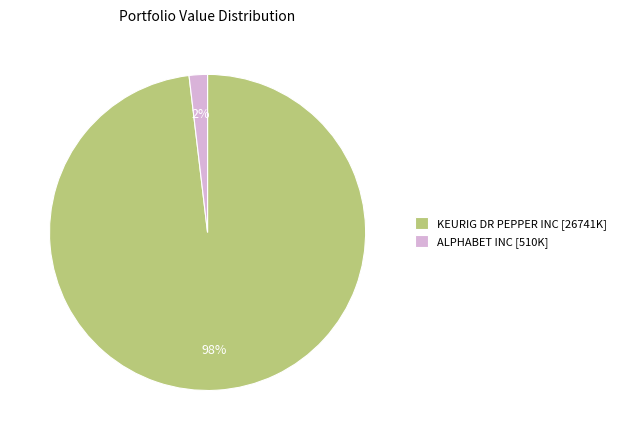

Which slice is the smallest?

ALPHABET INC